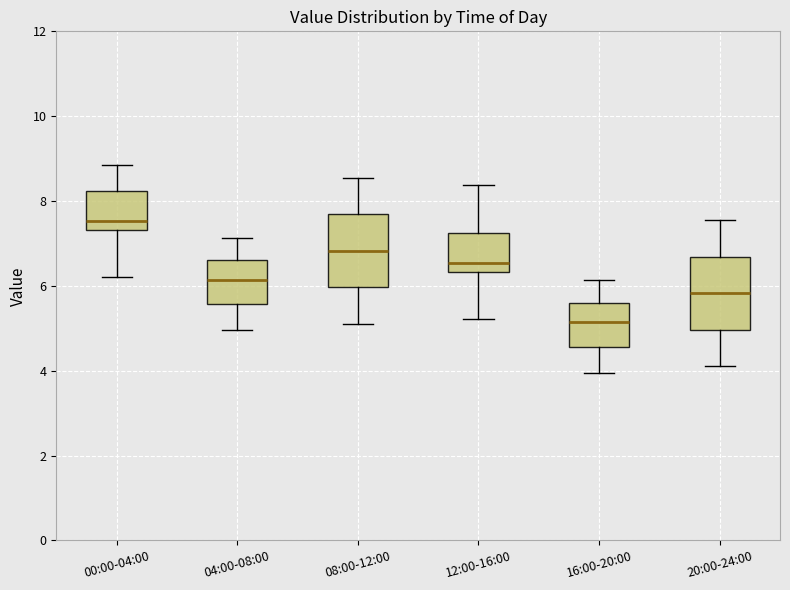

Reading left to right, read every box against the y-axis: the position of its median line, the range the box covers, and the ends of its whiskers. The values are not printed on the chart, so give them approximately, as read against the axis.

00:00-04:00: median 7.6, box 7.4 to 8.2, whiskers 6.2 to 8.8
04:00-08:00: median 6.2, box 5.6 to 6.6, whiskers 5.0 to 7.2
08:00-12:00: median 6.8, box 6.0 to 7.6, whiskers 5.2 to 8.6
12:00-16:00: median 6.6, box 6.4 to 7.2, whiskers 5.2 to 8.4
16:00-20:00: median 5.2, box 4.6 to 5.6, whiskers 4.0 to 6.2
20:00-24:00: median 5.8, box 5.0 to 6.6, whiskers 4.2 to 7.6